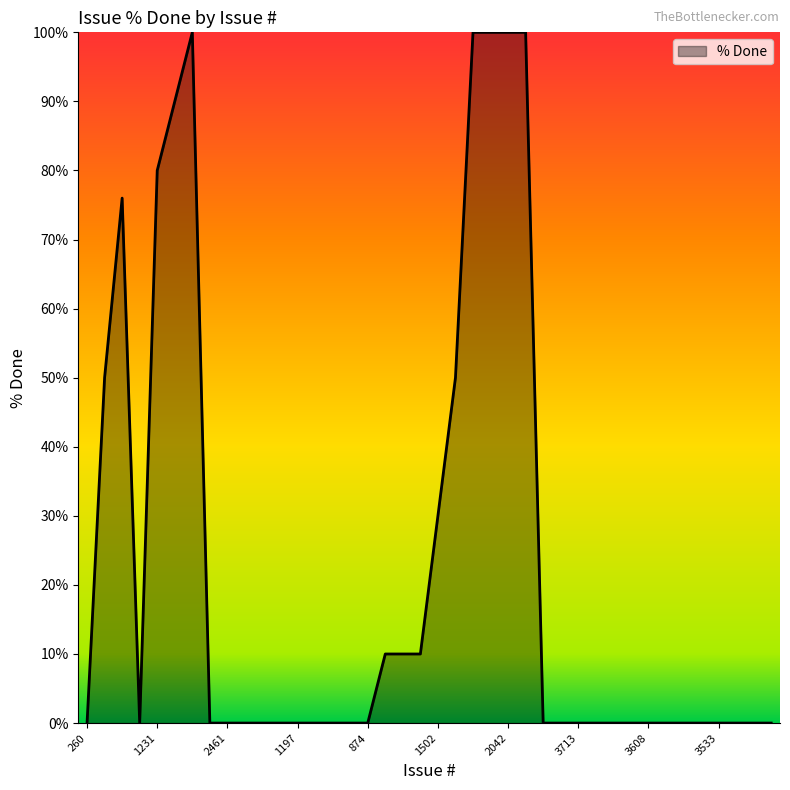

How many interior local peaks (higher than both neighbors) does the data have?

2